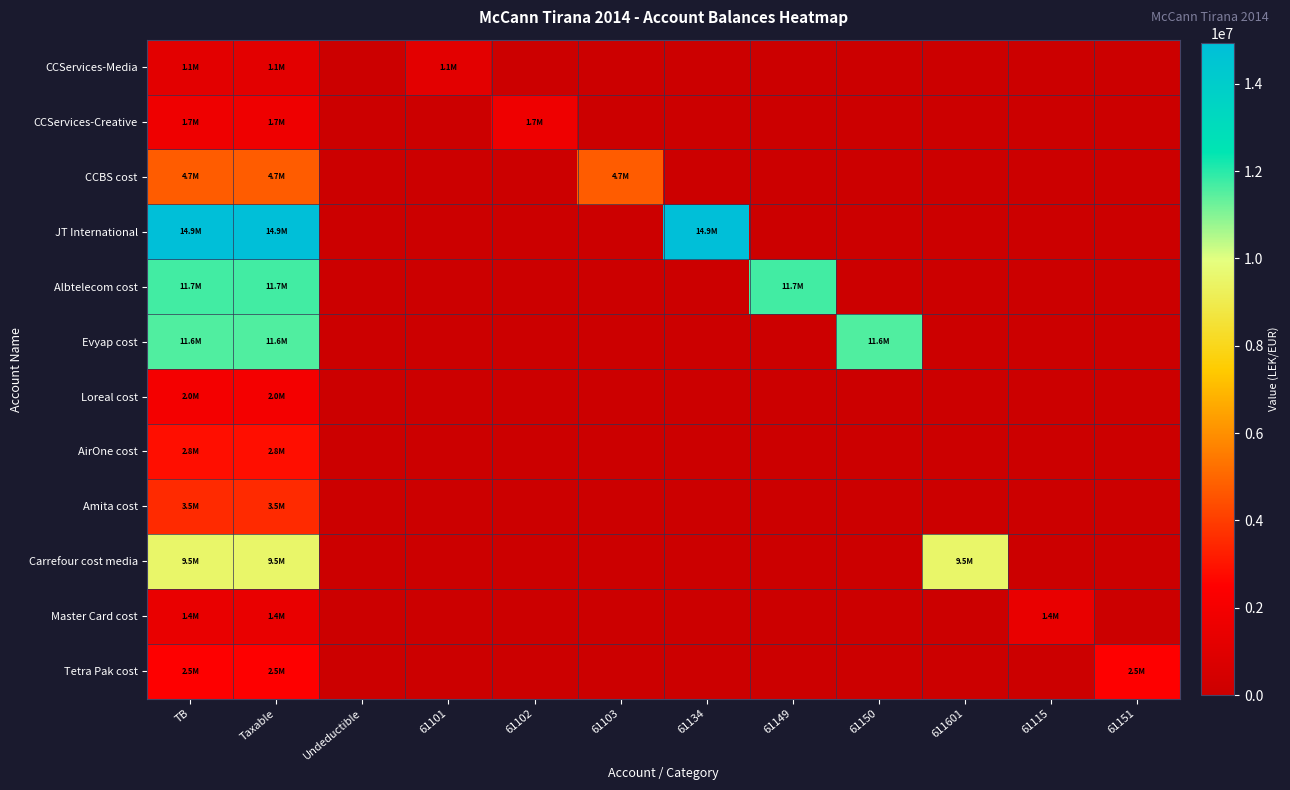

Reading left to right, what are all the values shown in this chart?

CCServices-Media: TB=1149043.7	Taxable=1149043.7	Undeductible=0.0	61101=1149043.7	61102=0.0	61103=0.0	61134=0.0	61149=0.0	61150=0.0	611601=0.0	61115=0.0	61151=0.0
CCServices-Creative: TB=1735151.5	Taxable=1735151.5	Undeductible=0.0	61101=0.0	61102=1735151.5	61103=0.0	61134=0.0	61149=0.0	61150=0.0	611601=0.0	61115=0.0	61151=0.0
CCBS cost: TB=4735066.9	Taxable=4731146.9	Undeductible=3920.0	61101=0.0	61102=0.0	61103=4735066.9	61134=0.0	61149=0.0	61150=0.0	611601=0.0	61115=0.0	61151=0.0
JT International: TB=14931158.8	Taxable=14887859.8	Undeductible=43299.0	61101=0.0	61102=0.0	61103=0.0	61134=14931158.8	61149=0.0	61150=0.0	611601=0.0	61115=0.0	61151=0.0
Albtelecom cost: TB=11717876.6	Taxable=11717876.6	Undeductible=0.0	61101=0.0	61102=0.0	61103=0.0	61134=0.0	61149=11717876.6	61150=0.0	611601=0.0	61115=0.0	61151=0.0
Evyap cost: TB=11574631.1	Taxable=11574631.1	Undeductible=0.0	61101=0.0	61102=0.0	61103=0.0	61134=0.0	61149=0.0	61150=11574631.1	611601=0.0	61115=0.0	61151=0.0
Loreal cost: TB=2010362.2	Taxable=1991862.2	Undeductible=18500.0	61101=0.0	61102=0.0	61103=0.0	61134=0.0	61149=0.0	61150=0.0	611601=0.0	61115=0.0	61151=0.0
AirOne cost: TB=2830643.3	Taxable=2830643.3	Undeductible=0.0	61101=0.0	61102=0.0	61103=0.0	61134=0.0	61149=0.0	61150=0.0	611601=0.0	61115=0.0	61151=0.0
Amita cost: TB=3541660.7	Taxable=3541660.7	Undeductible=0.0	61101=0.0	61102=0.0	61103=0.0	61134=0.0	61149=0.0	61150=0.0	611601=0.0	61115=0.0	61151=0.0
Carrefour cost media: TB=9536057.6	Taxable=9536057.6	Undeductible=0.0	61101=0.0	61102=0.0	61103=0.0	61134=0.0	61149=0.0	61150=0.0	611601=9536057.6	61115=0.0	61151=0.0
Master Card cost: TB=1434003.2	Taxable=1433753.2	Undeductible=250.0	61101=0.0	61102=0.0	61103=0.0	61134=0.0	61149=0.0	61150=0.0	611601=0.0	61115=1434003.2	61151=0.0
Tetra Pak cost: TB=2483496.3	Taxable=2482098.3	Undeductible=1398.0	61101=0.0	61102=0.0	61103=0.0	61134=0.0	61149=0.0	61150=0.0	611601=0.0	61115=0.0	61151=2483496.3